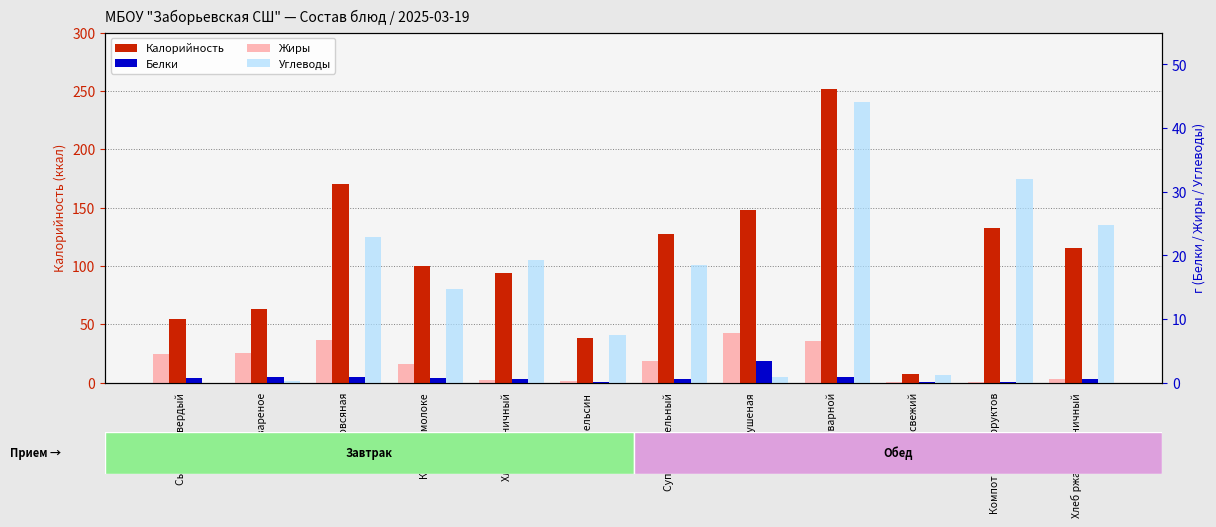

Reading left to right, extract all data points from this chart.

Калорийность: 54.6	62.8	170.4	100.1	94.0	38.0	127.2	148.0	251.6	7.2	132.8	115.0
Белки: 3.5	5.1	4.8	3.6	3.2	0.8	2.6	18.7	4.4	0.4	0.7	2.8
Жиры: 4.4	4.6	6.6	2.9	0.4	0.2	3.3	7.8	6.5	0.1	0.1	0.6
Углеводы: 0.0	0.3	22.8	14.7	19.3	7.5	18.5	0.9	44.0	1.1	32.0	24.7